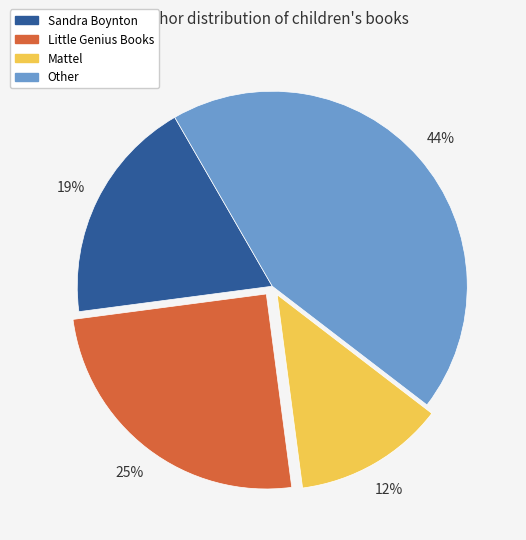

The Little Genius Books slice represents 25% of the pie. True or false?

True